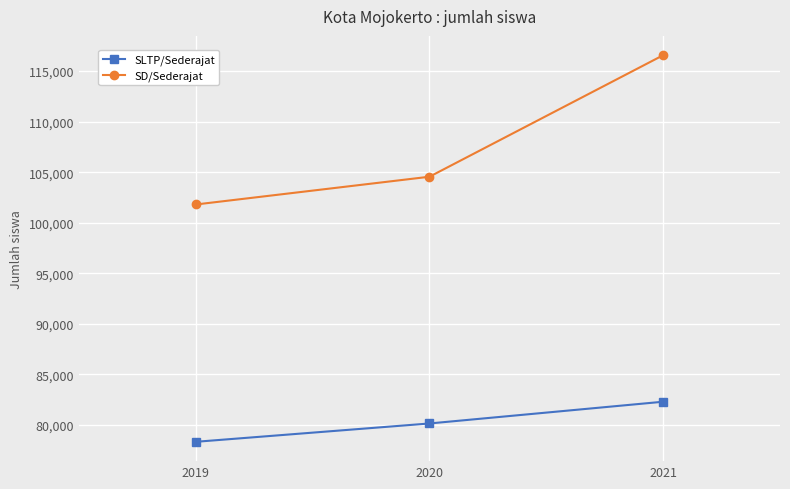

What is the approximate value of SD/Sederajat at 2021?

116566